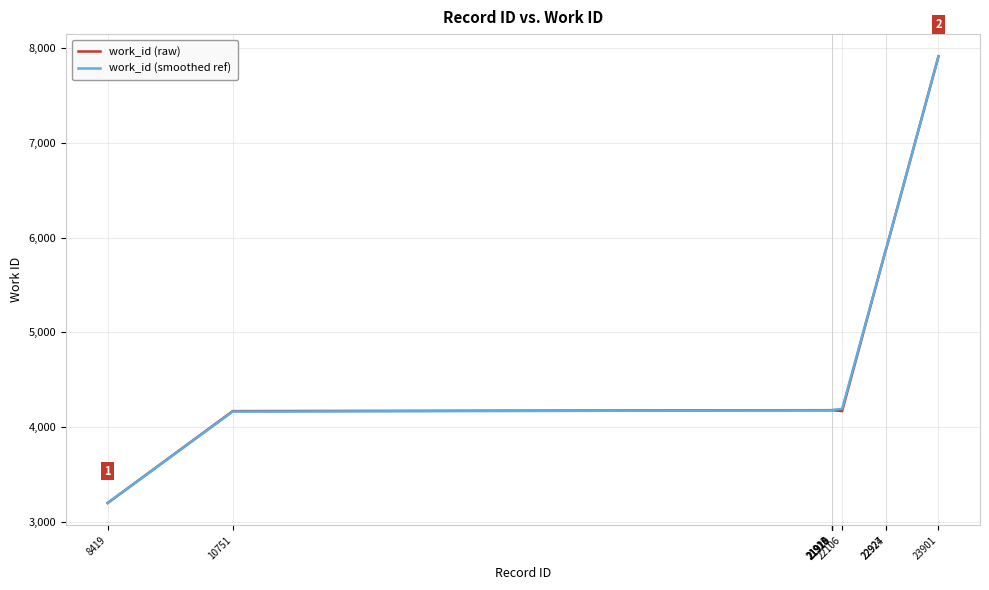

Count the number of categories in the chart.

10